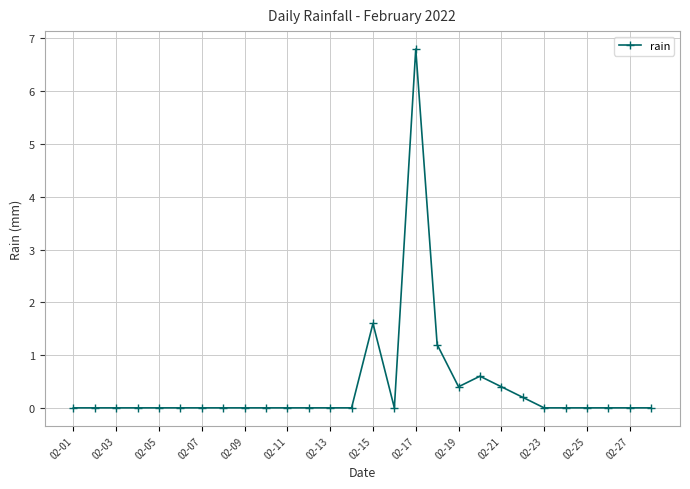

What is the value of the 20th point from the left?

0.6